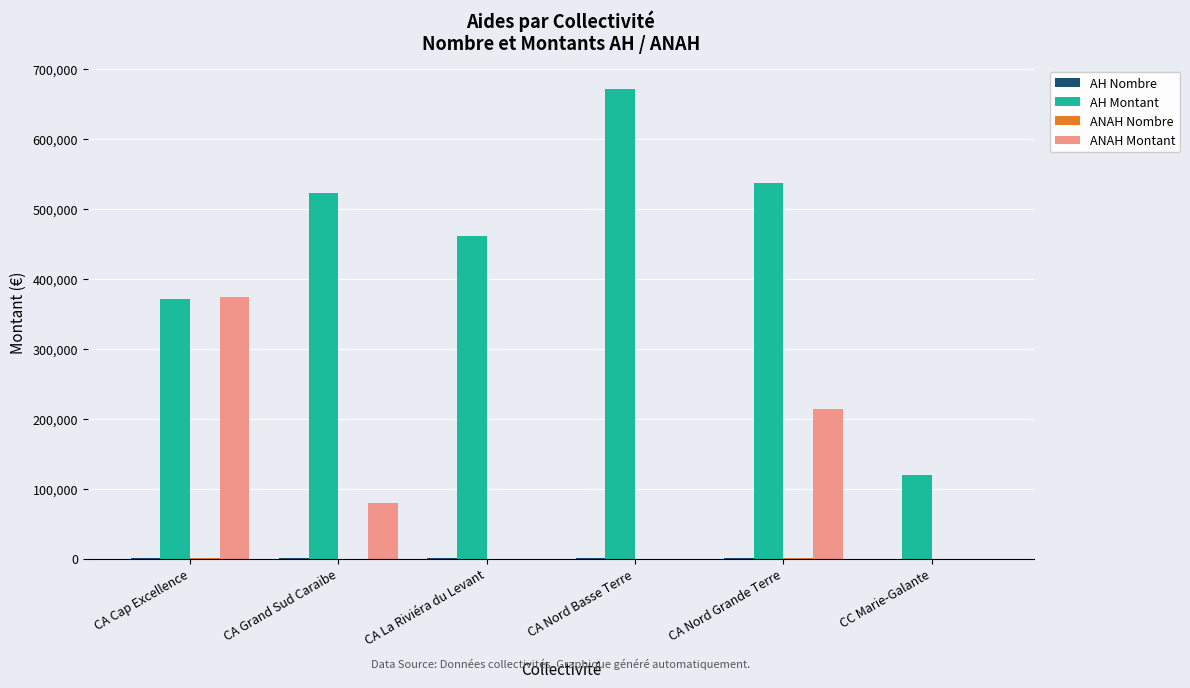

At which label is AH Montant closest to 394959?

CA Cap Excellence